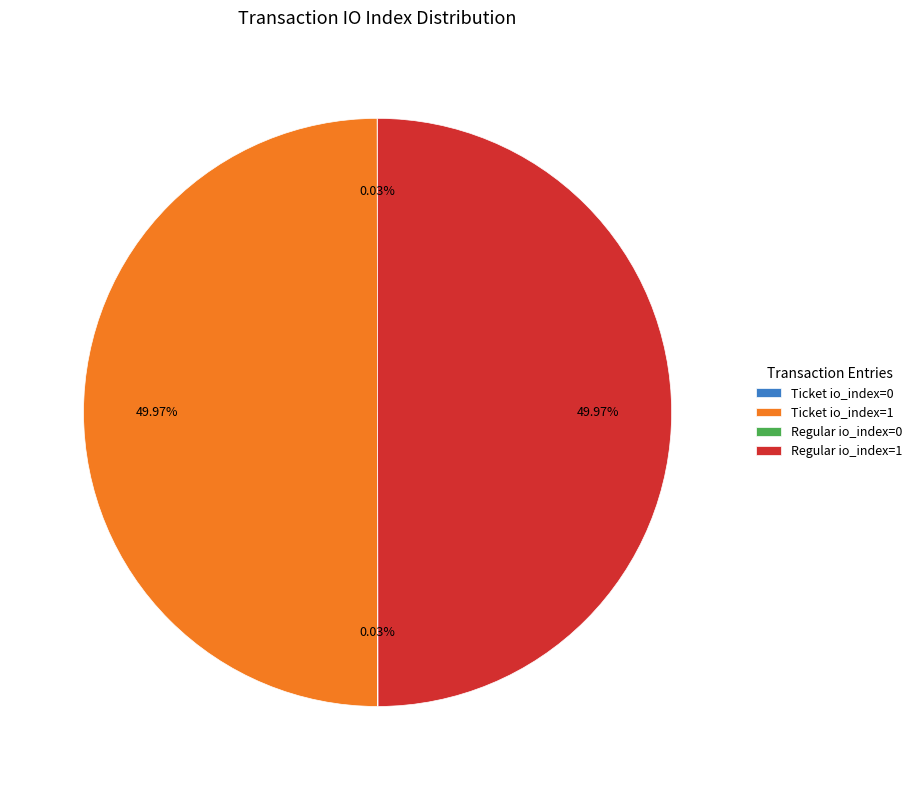

What is the ratio of the value at Ticket io_index=1 to the value at Regular io_index=1?

1.0